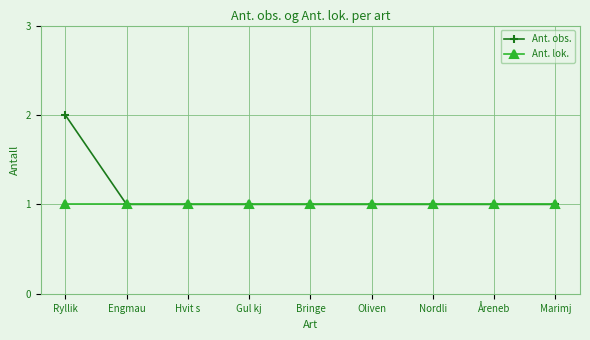

Is it true that Ant. lok. equals 1 at Åreneb?

True